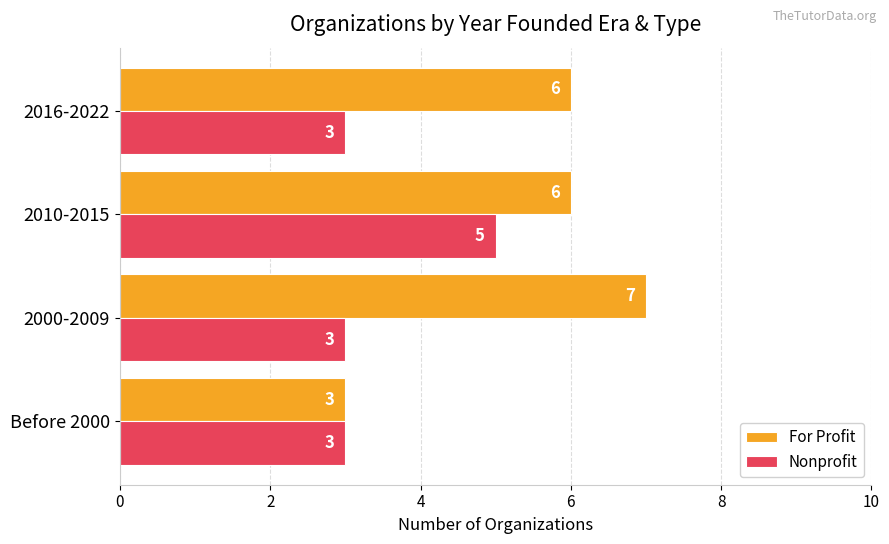

List the series in order of their overall mean, lowest first.

Nonprofit, For Profit